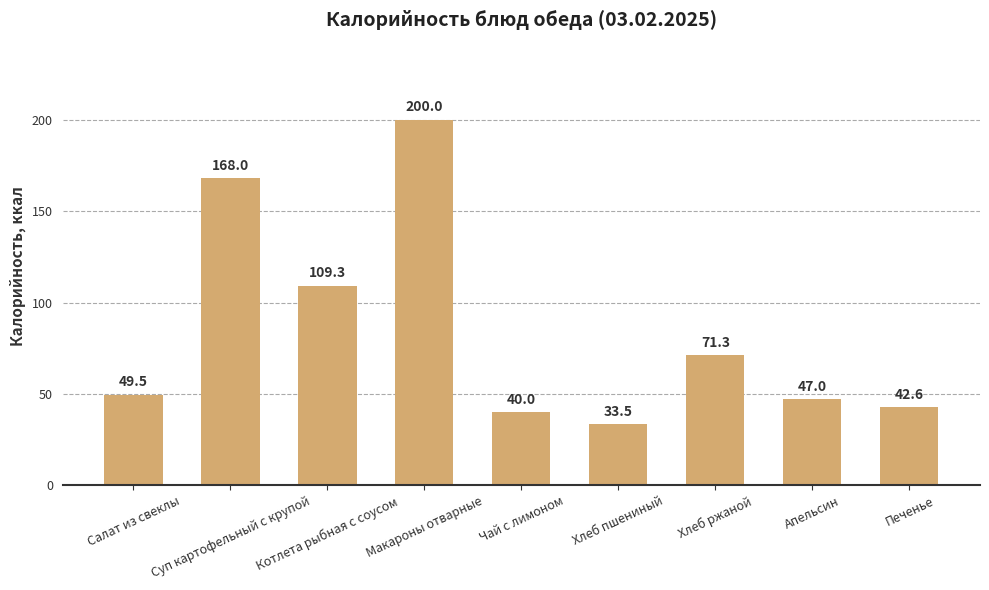

True or false: the data shows 33.5 at Хлеб пшениный.

True